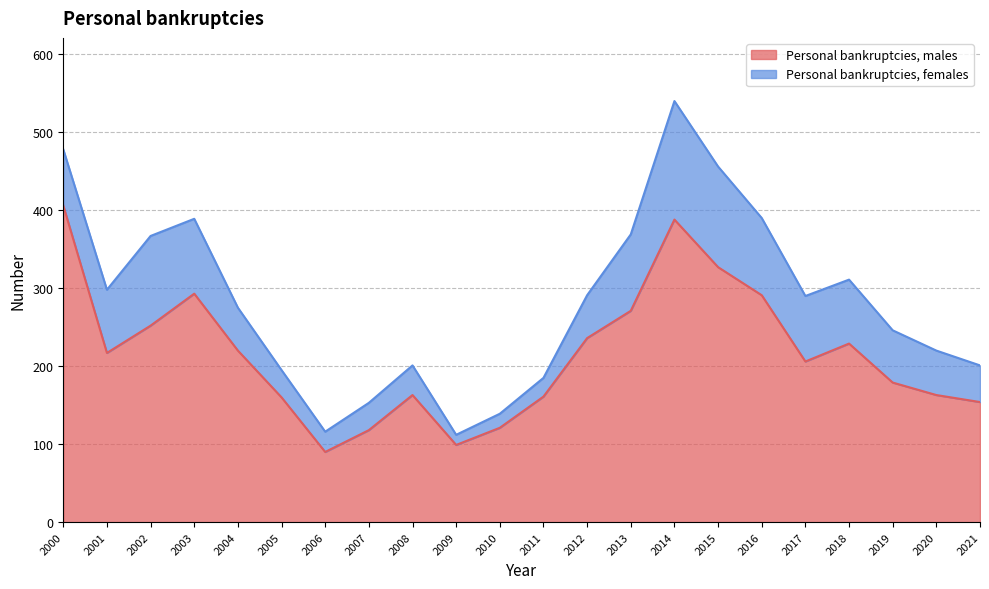

Where does the data first go above 217?

2000